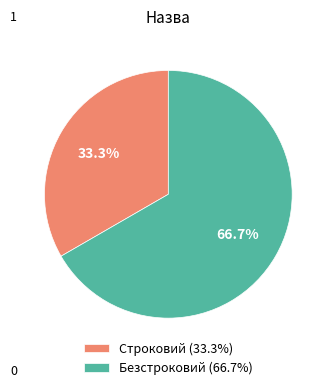

What is the majority slice?

Безстроковий